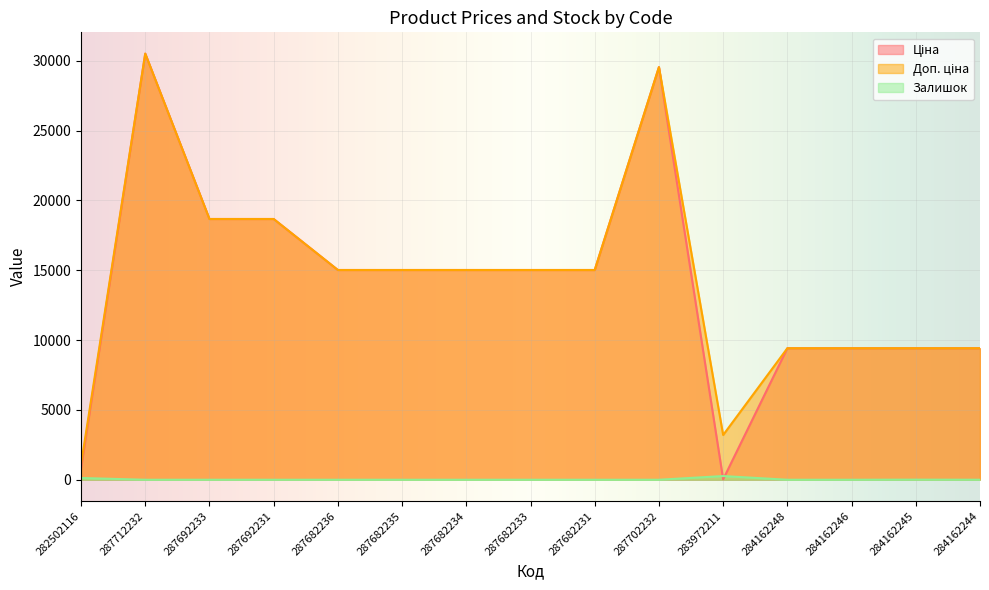

What is the spread (max minus min) of values at 284162246?

9416.9